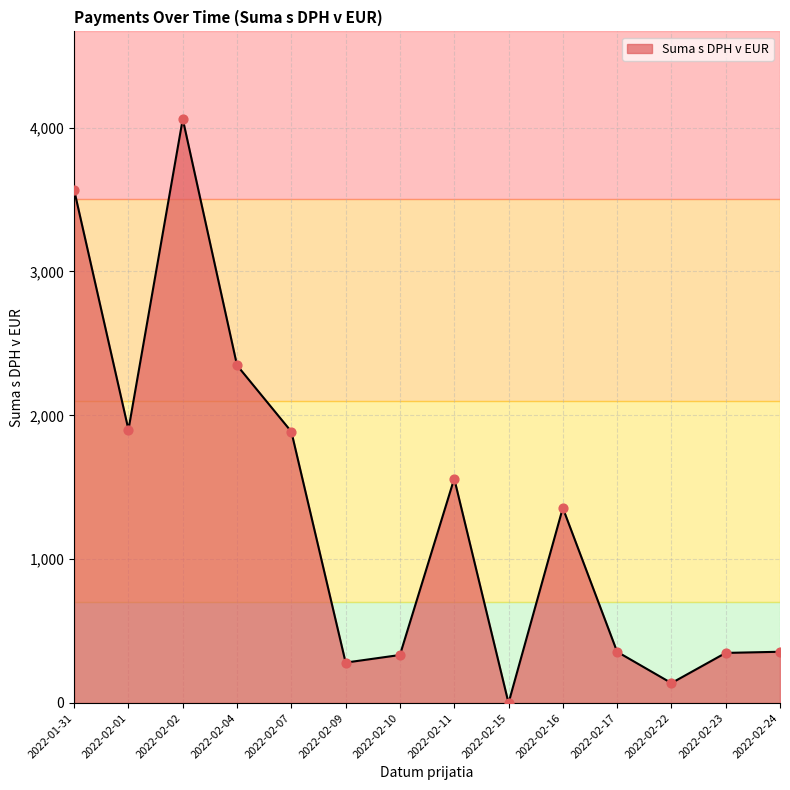

What is the change in value from 2022-02-01 to 2022-02-17?

-1543.9